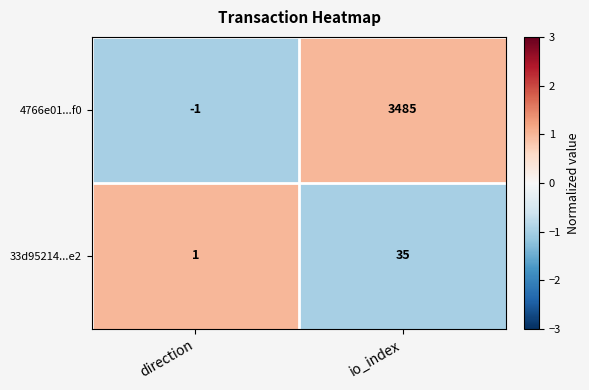

Which series has the largest total across all categories?

4766e01...f0